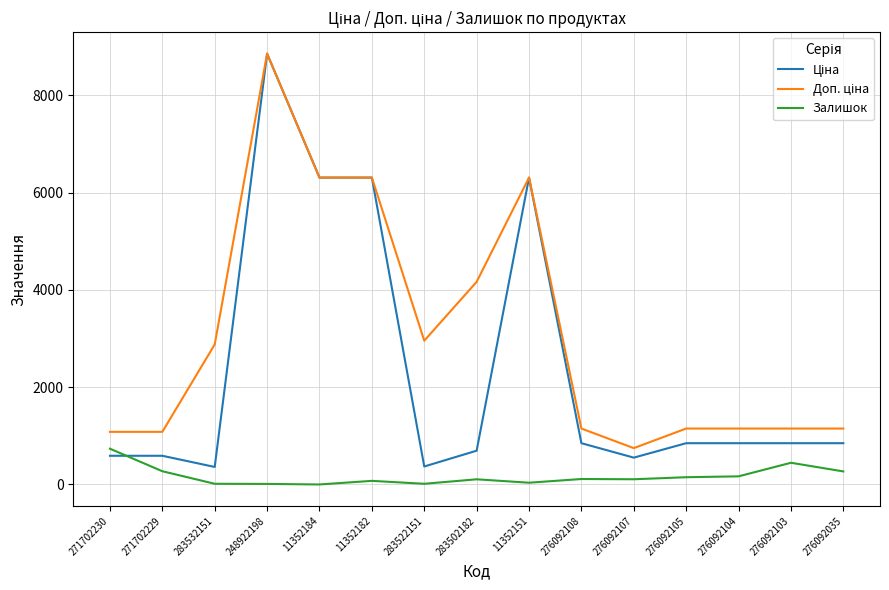

Which label corresponds to the largest value in the chart?

248922198